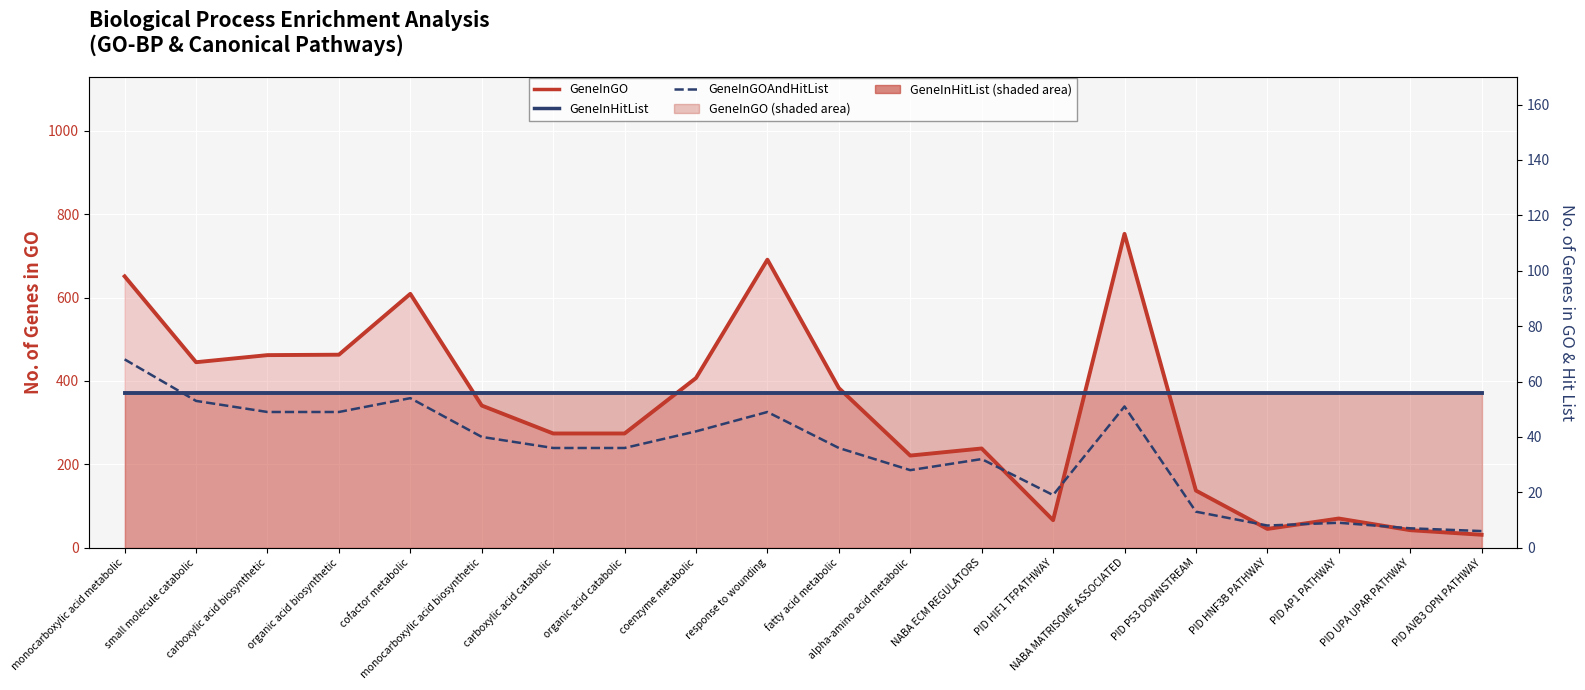

What is the total value across all series at PID HNF3B PATHWAY?

423